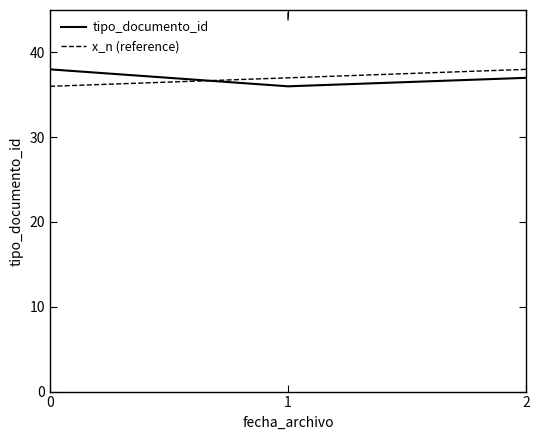

What is the minimum value for tipo_documento_id?

36